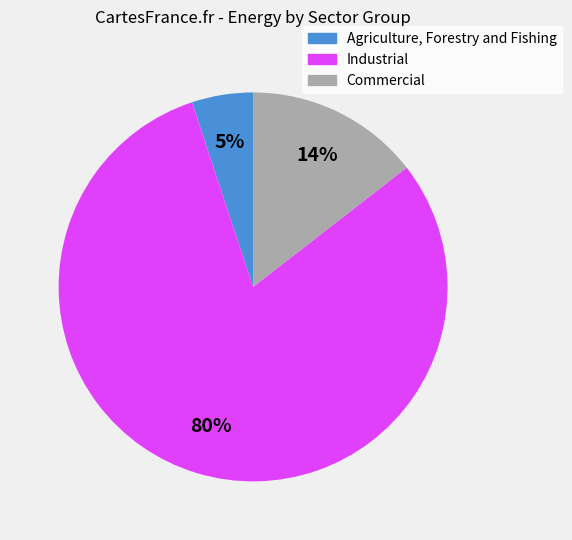

The Commercial slice represents 14% of the pie. True or false?

True